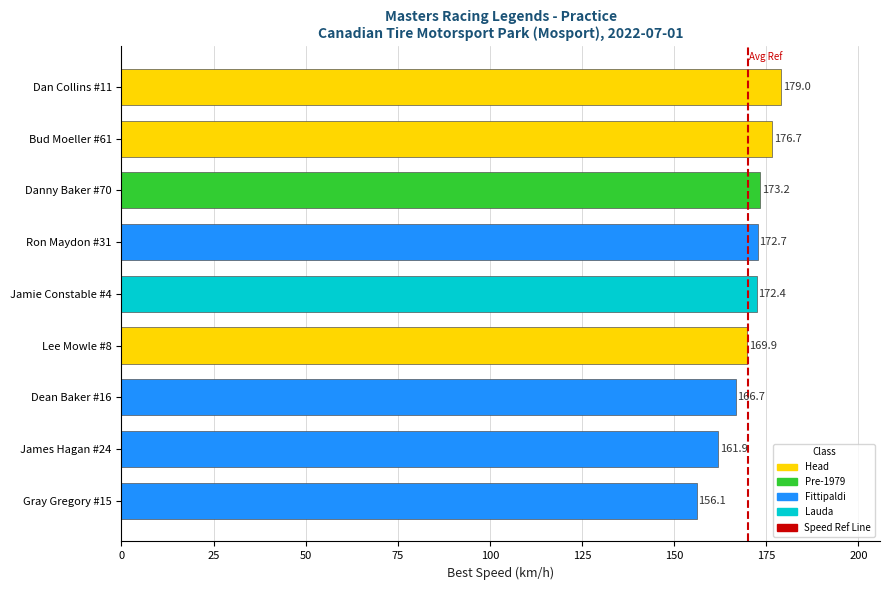

Does the chart contain stacked bars?

No